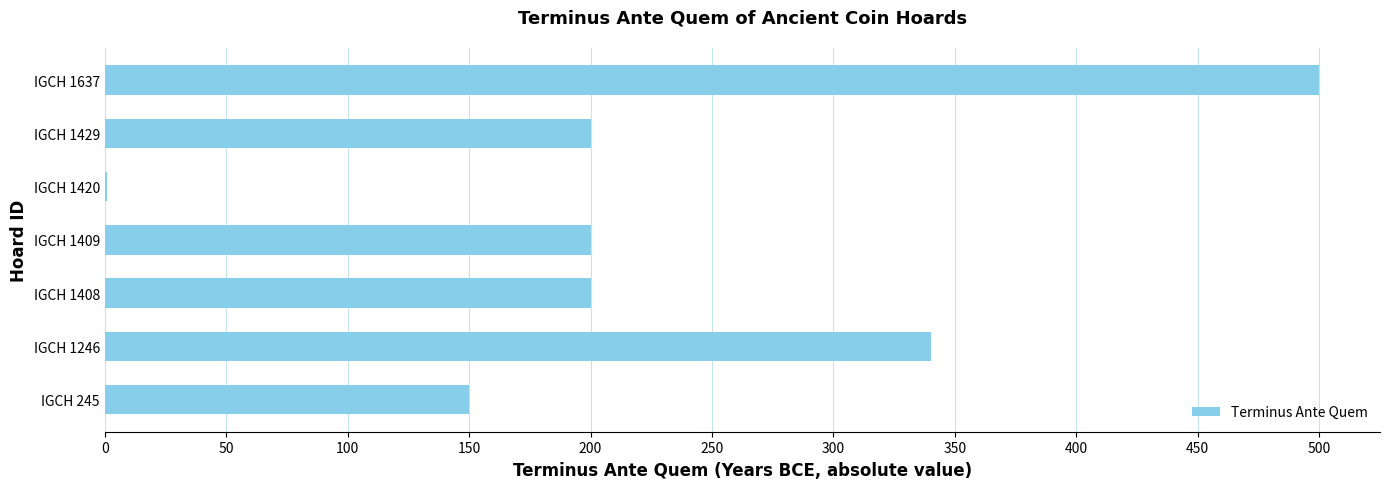

What is the approximate value at IGCH 1429, to the nearest 10?

200